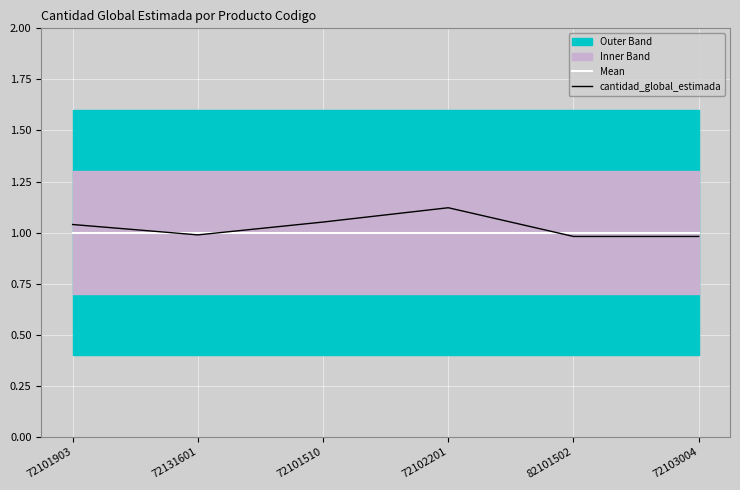

True or false: Mean has a value of 1.0 at 82101502.

True